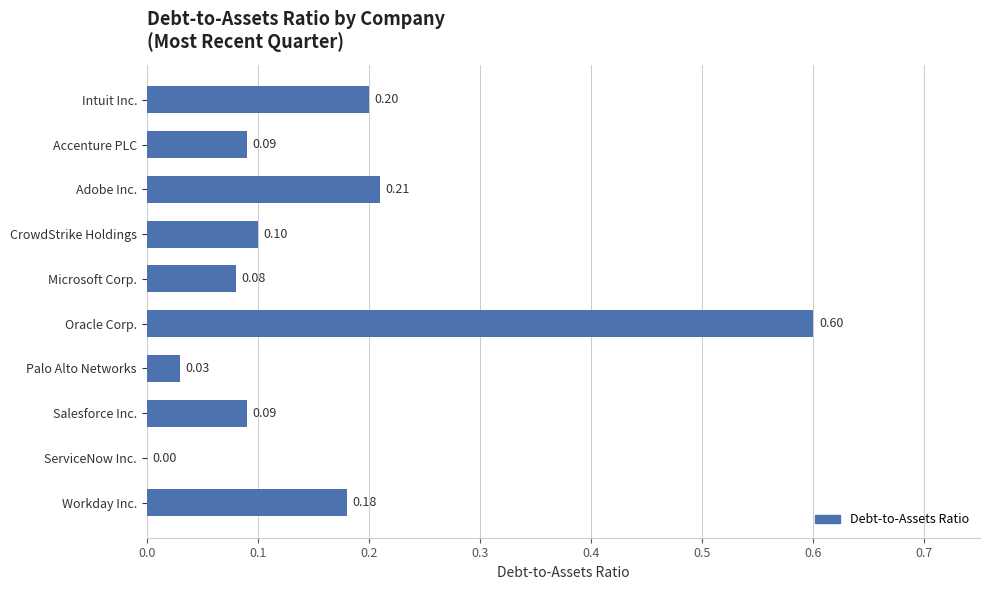

Which label corresponds to the largest value in the chart?

Oracle Corp.